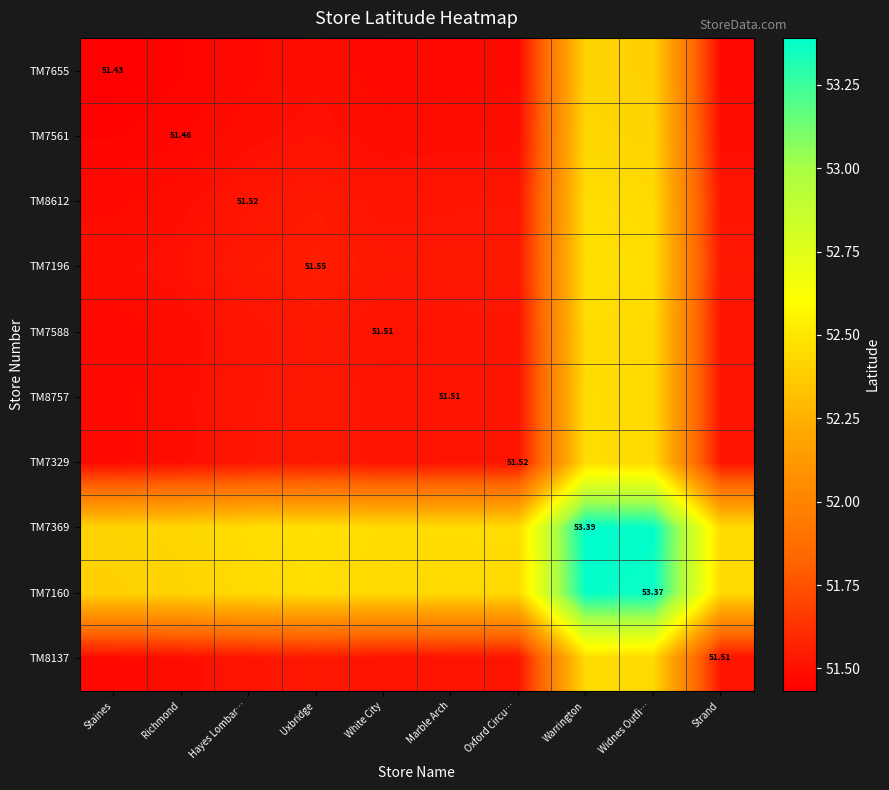

At which label is TM7655 closest to 51?

Staines